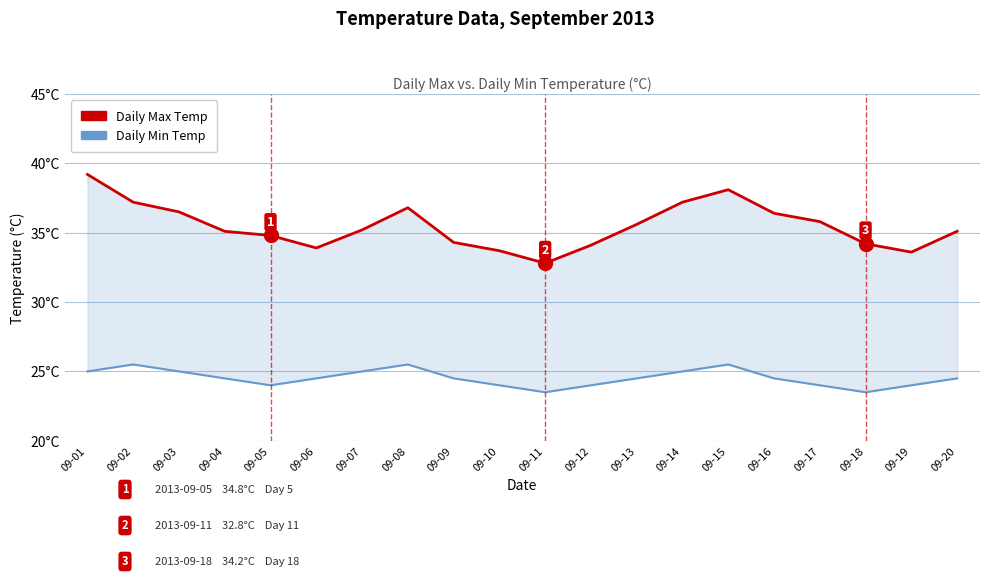

Reading right to left, transcribe all the data shown in this chart.

Daily Max Temp: 35.1	33.6	34.2	35.8	36.4	38.1	37.2	35.6	34.1	32.8	33.7	34.3	36.8	35.2	33.9	34.8	35.1	36.5	37.2	39.2
Daily Min Temp: 24.5	24.0	23.5	24.0	24.5	25.5	25.0	24.5	24.0	23.5	24.0	24.5	25.5	25.0	24.5	24.0	24.5	25.0	25.5	25.0